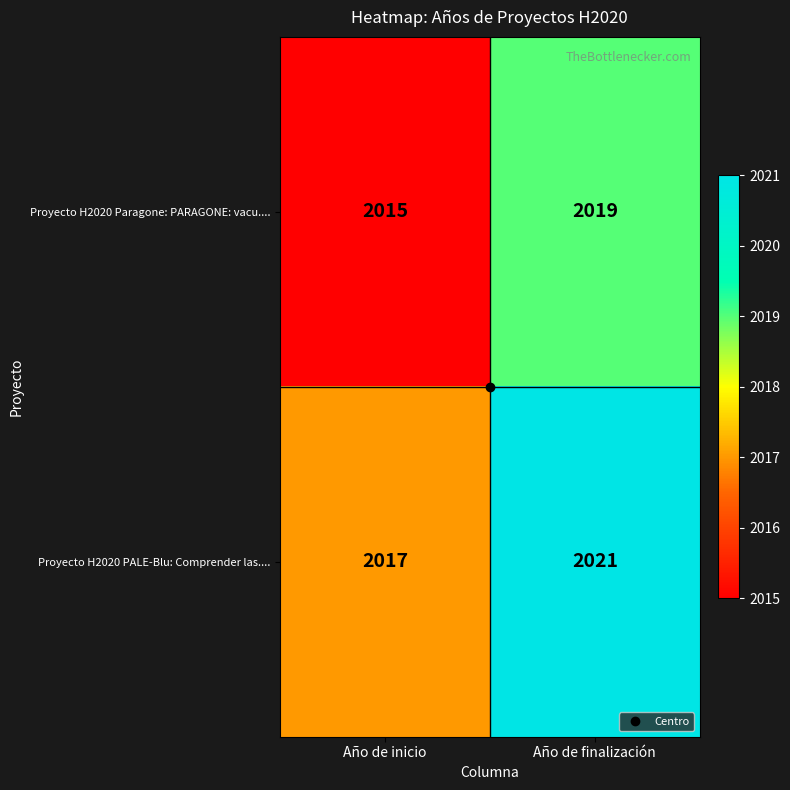

At which category does the chart reach its minimum across all series?

Año de inicio